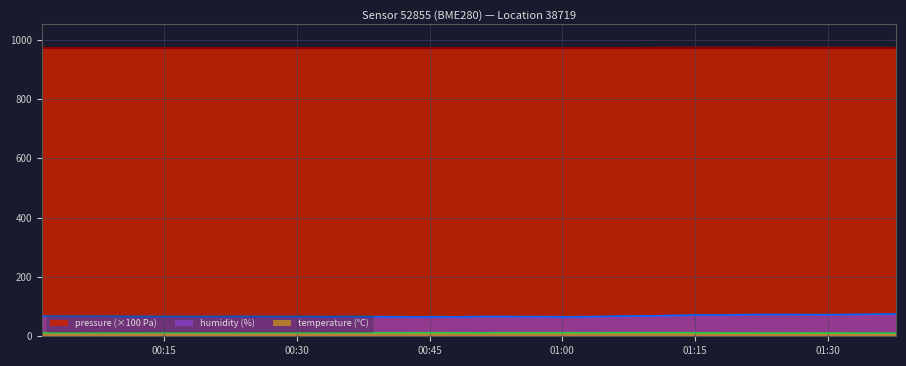

True or false: pressure and temperature intersect in this chart.

False